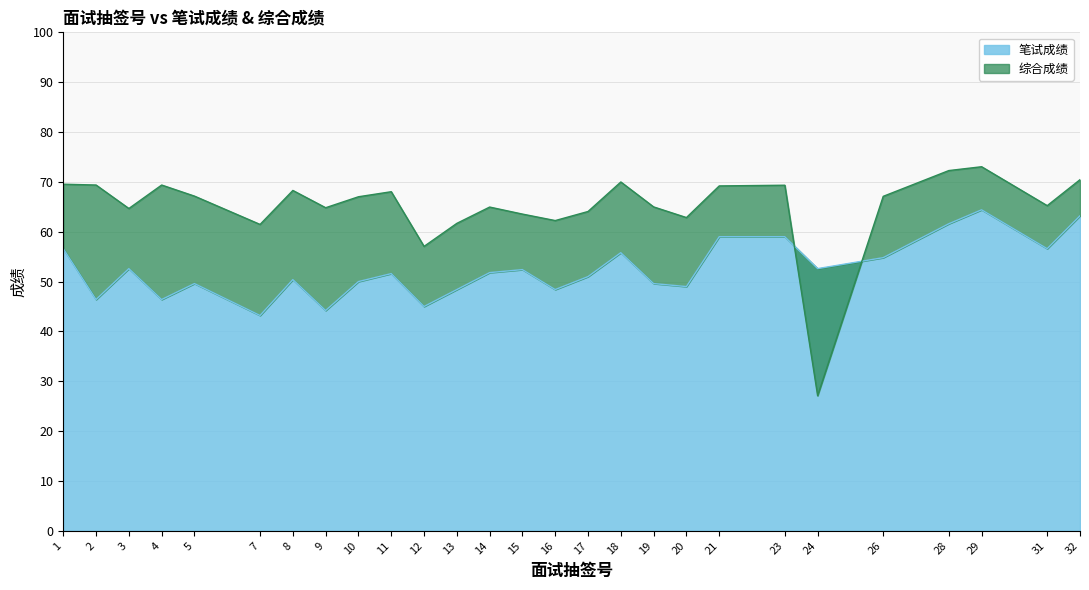

Where does the 笔试成绩 series first go above 51?

1